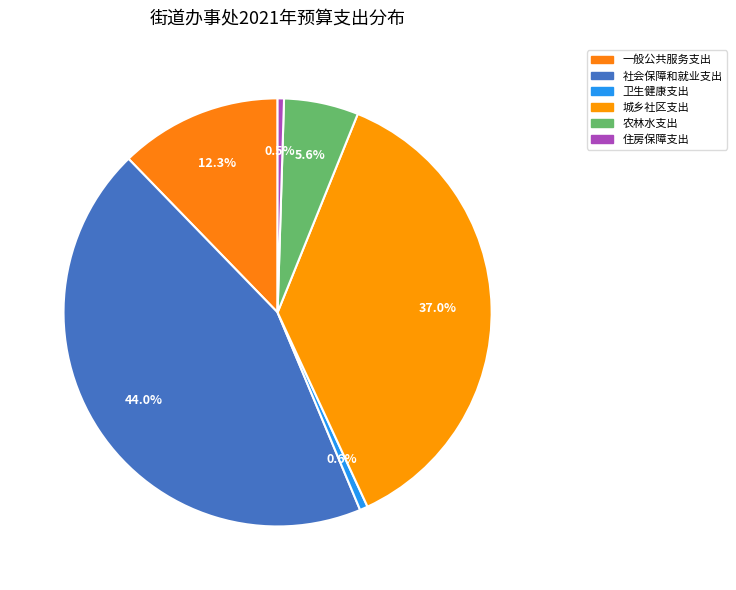

What portion of the pie excludes 住房保障支出?

99.5%